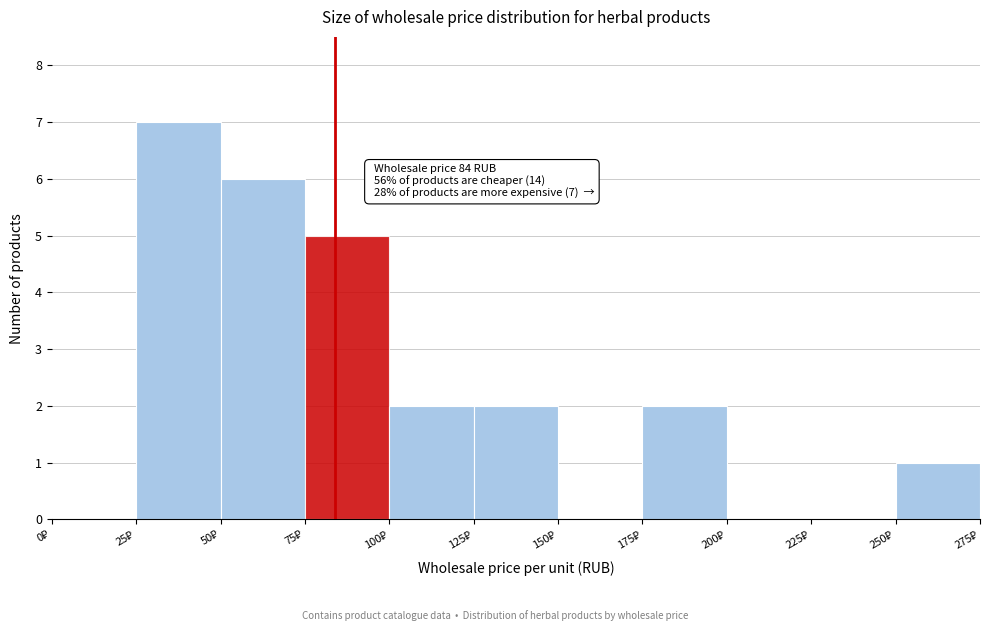

Which range on the x-axis has the tallest bar?

25 to 50